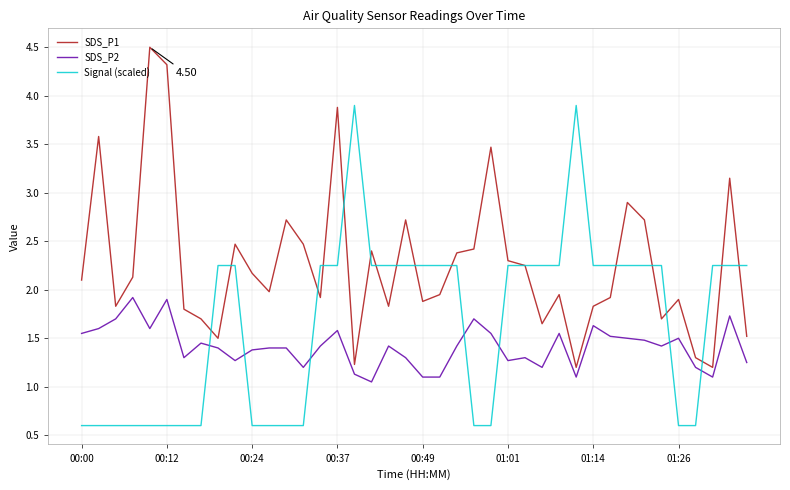

True or false: SDS_P2 and SDS_P1 intersect in this chart.

False